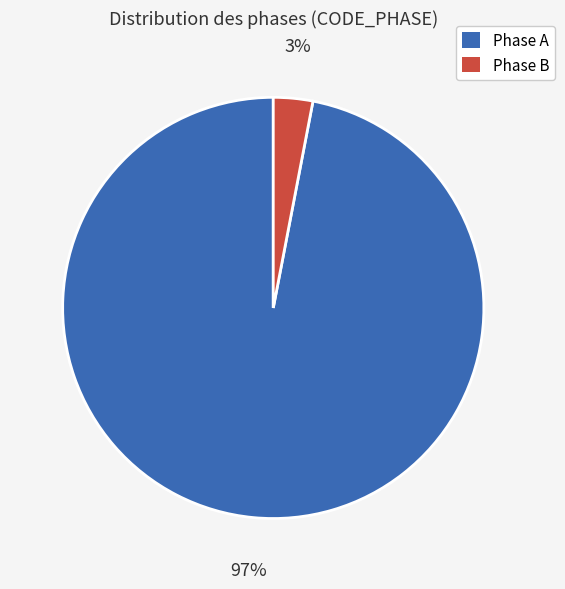

Does any single category account for the majority?

Yes